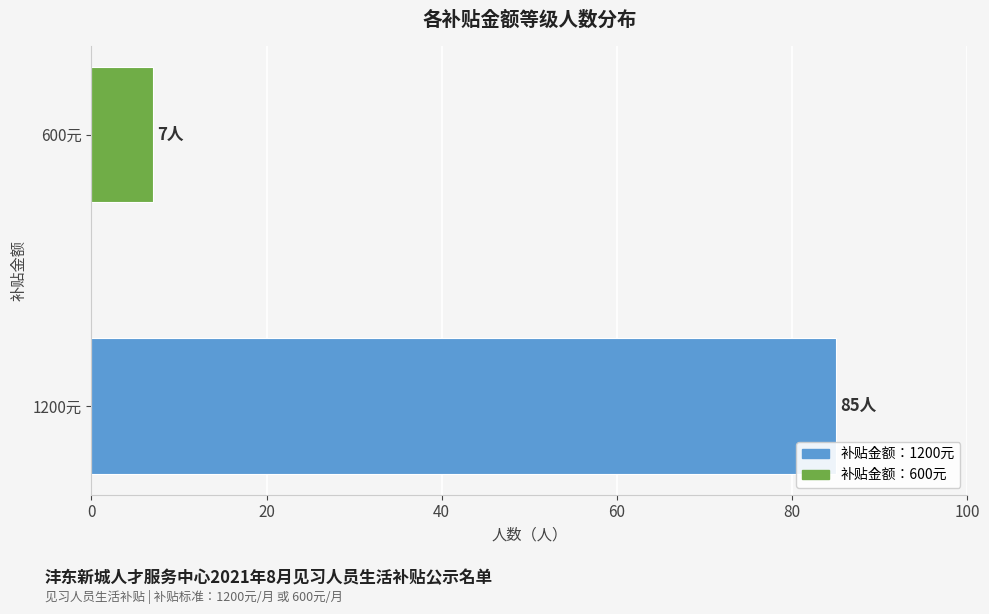

What is the sum of all values?

92